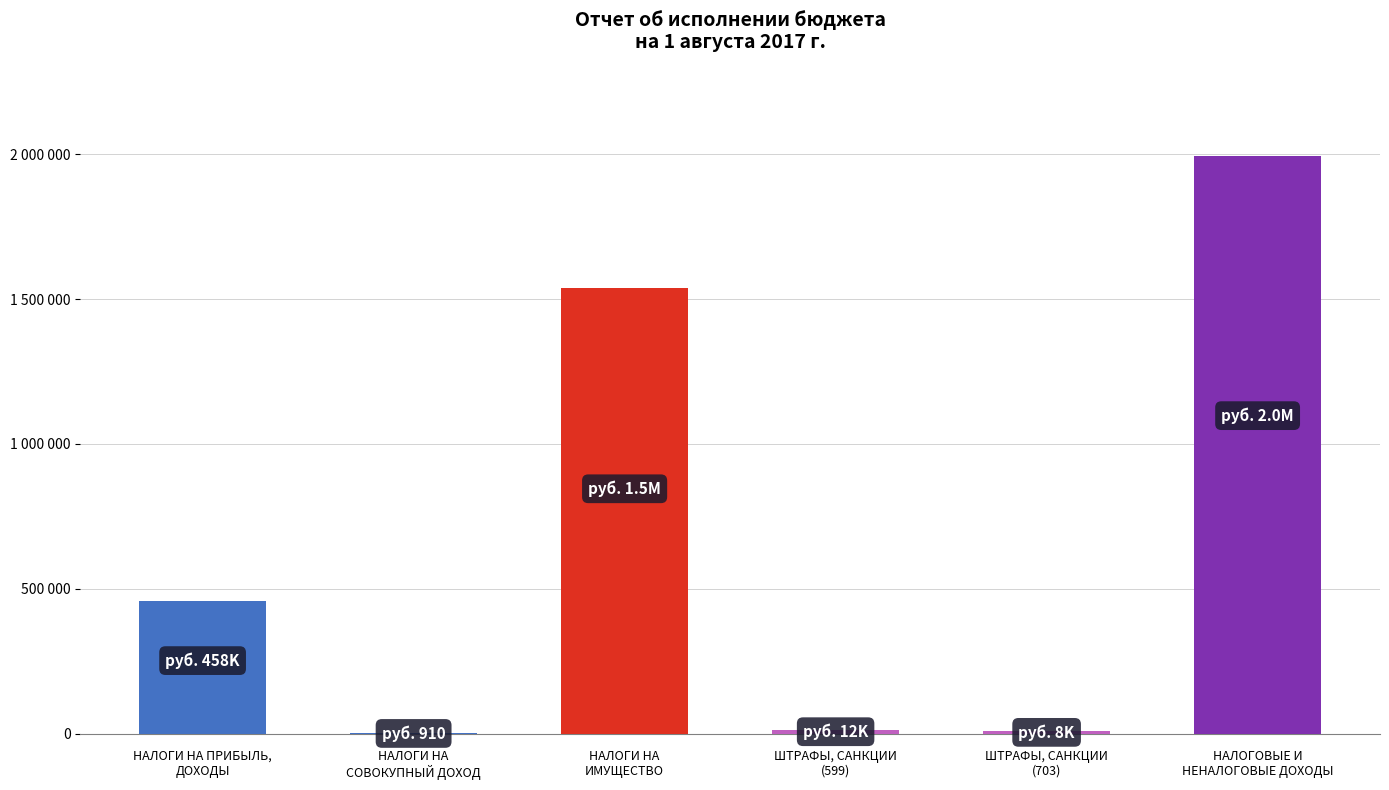

Which category has the lowest value across all series?

НАЛОГИ НА
СОВОКУПНЫЙ ДОХОД